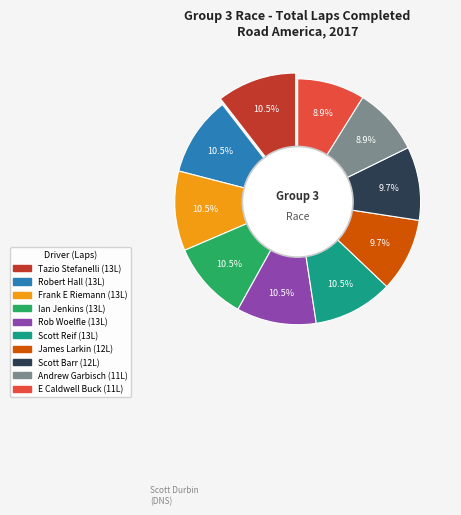

What percentage do James Larkin and Ian Jenkins together represent?

20.2%